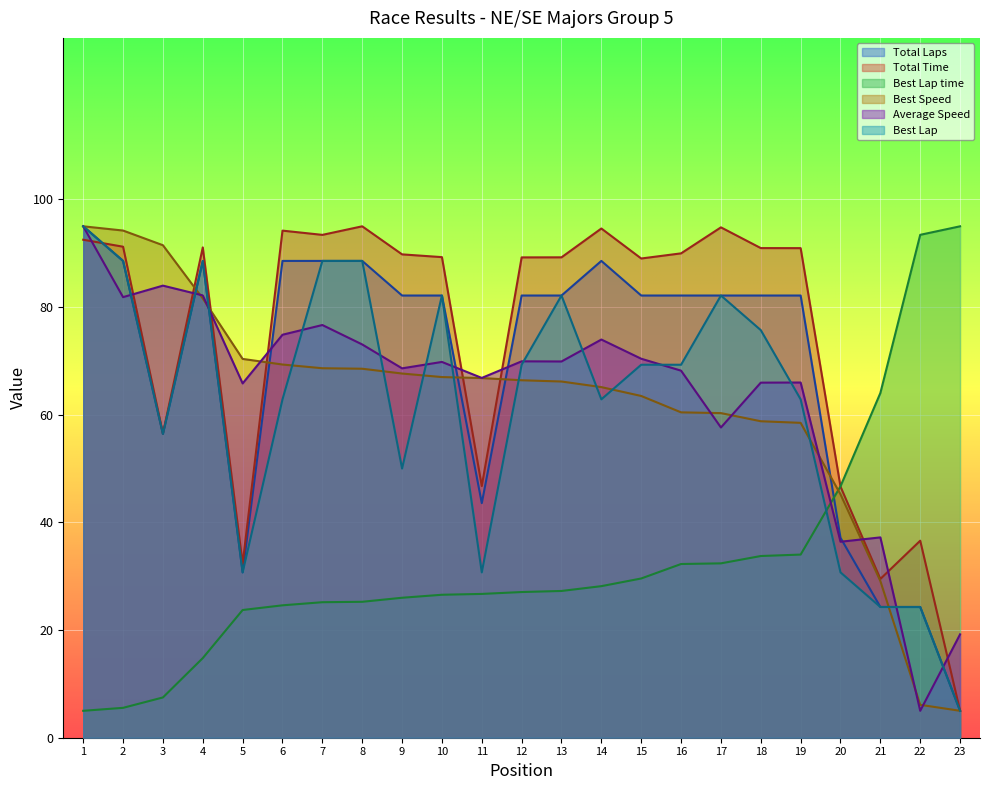

Reading left to right, transcribe all the data shown in this chart.

Total Laps: 95.0	88.6	56.4	88.6	30.7	88.6	88.6	88.6	82.1	82.1	43.6	82.1	82.1	88.6	82.1	82.1	82.1	82.1	82.1	37.1	24.3	24.3	5.0
Total Time: 92.5	91.2	56.5	91.1	32.3	94.2	93.4	95.0	89.8	89.3	46.7	89.2	89.2	94.6	89.0	90.0	94.8	91.0	90.9	46.7	29.5	36.6	5.0
Best Lap time: 5.0	5.6	7.5	14.8	23.7	24.6	25.2	25.2	26.0	26.6	26.7	27.1	27.3	28.2	29.6	32.3	32.4	33.8	34.0	46.7	64.0	93.4	95.0
Best Speed: 95.0	94.2	91.5	81.6	70.4	69.3	68.6	68.5	67.7	67.0	66.8	66.4	66.2	65.1	63.5	60.4	60.3	58.8	58.5	45.2	29.1	6.1	5.0
Average Speed: 95.0	81.8	84.0	82.2	65.8	74.9	76.7	73.1	68.6	69.8	66.8	69.9	69.9	74.0	70.4	68.2	57.6	66.0	66.0	36.4	37.2	5.0	19.2
Best Lap: 95.0	88.6	56.4	88.6	30.7	62.9	88.6	88.6	50.0	82.1	30.7	69.3	82.1	62.9	69.3	69.3	82.1	75.7	62.9	30.7	24.3	24.3	5.0